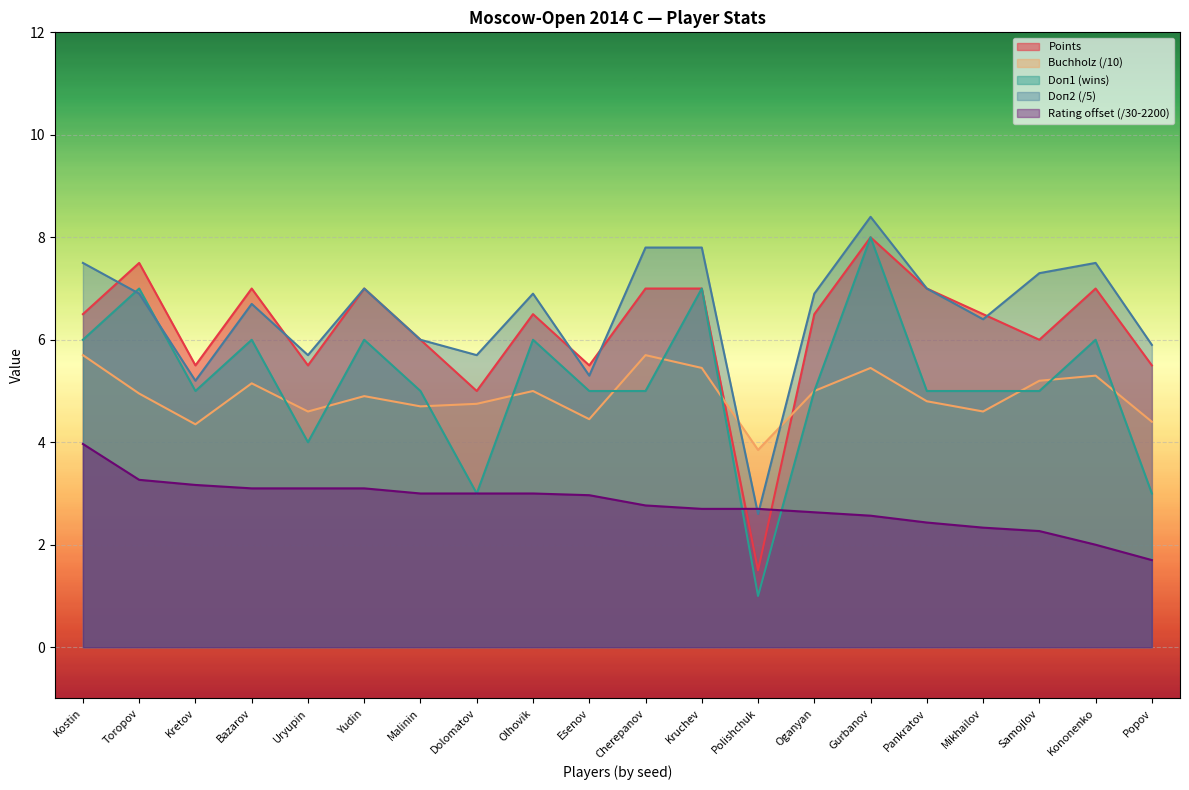

True or false: Points has a value of 3.5 at Samojlov.

False